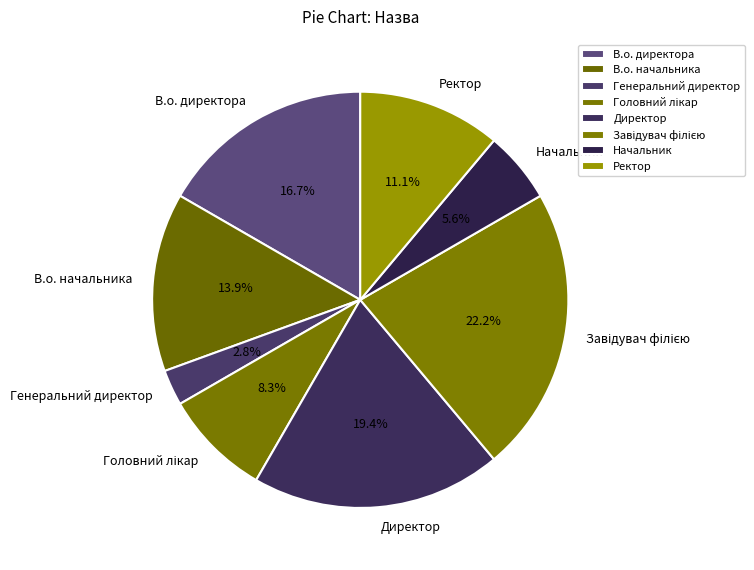

Is it true that В.о. начальника is 4% of the pie?

False